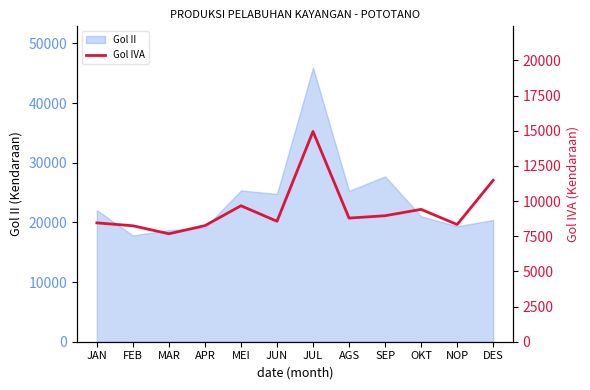

What position from the left is FEB?

2